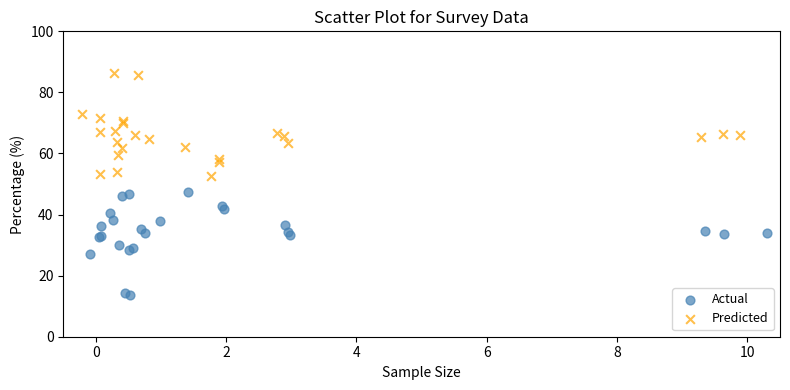

Which series reaches the minimum Y coordinate?

Actual